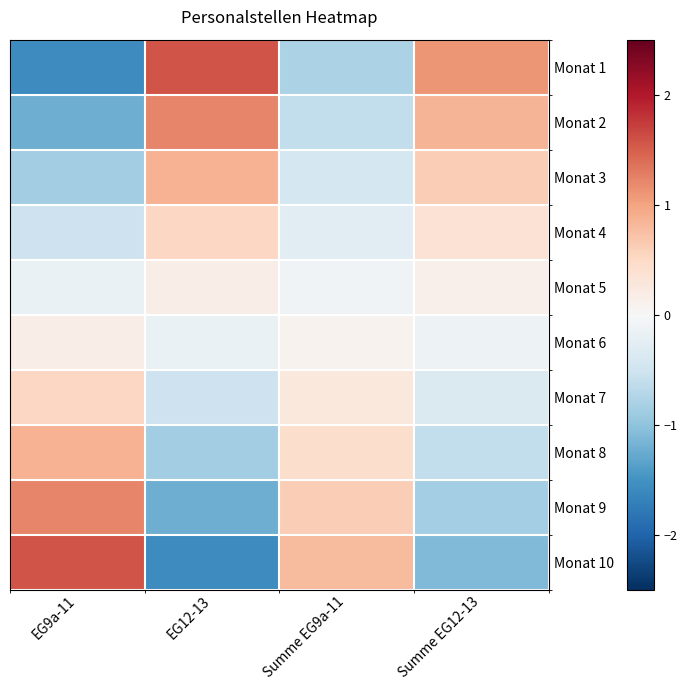

Reading right to left, list all the values displayed in this chart.

Monat 1: Summe EG12-13=1.1	Summe EG9a-11=-0.8	EG12-13=1.6	EG9a-11=-1.6
Monat 2: Summe EG12-13=0.9	Summe EG9a-11=-0.6	EG12-13=1.2	EG9a-11=-1.2
Monat 3: Summe EG12-13=0.6	Summe EG9a-11=-0.4	EG12-13=0.9	EG9a-11=-0.9
Monat 4: Summe EG12-13=0.4	Summe EG9a-11=-0.3	EG12-13=0.5	EG9a-11=-0.5
Monat 5: Summe EG12-13=0.1	Summe EG9a-11=-0.1	EG12-13=0.2	EG9a-11=-0.2
Monat 6: Summe EG12-13=-0.1	Summe EG9a-11=0.1	EG12-13=-0.2	EG9a-11=0.2
Monat 7: Summe EG12-13=-0.4	Summe EG9a-11=0.3	EG12-13=-0.5	EG9a-11=0.5
Monat 8: Summe EG12-13=-0.6	Summe EG9a-11=0.4	EG12-13=-0.9	EG9a-11=0.9
Monat 9: Summe EG12-13=-0.9	Summe EG9a-11=0.6	EG12-13=-1.2	EG9a-11=1.2
Monat 10: Summe EG12-13=-1.1	Summe EG9a-11=0.8	EG12-13=-1.6	EG9a-11=1.6